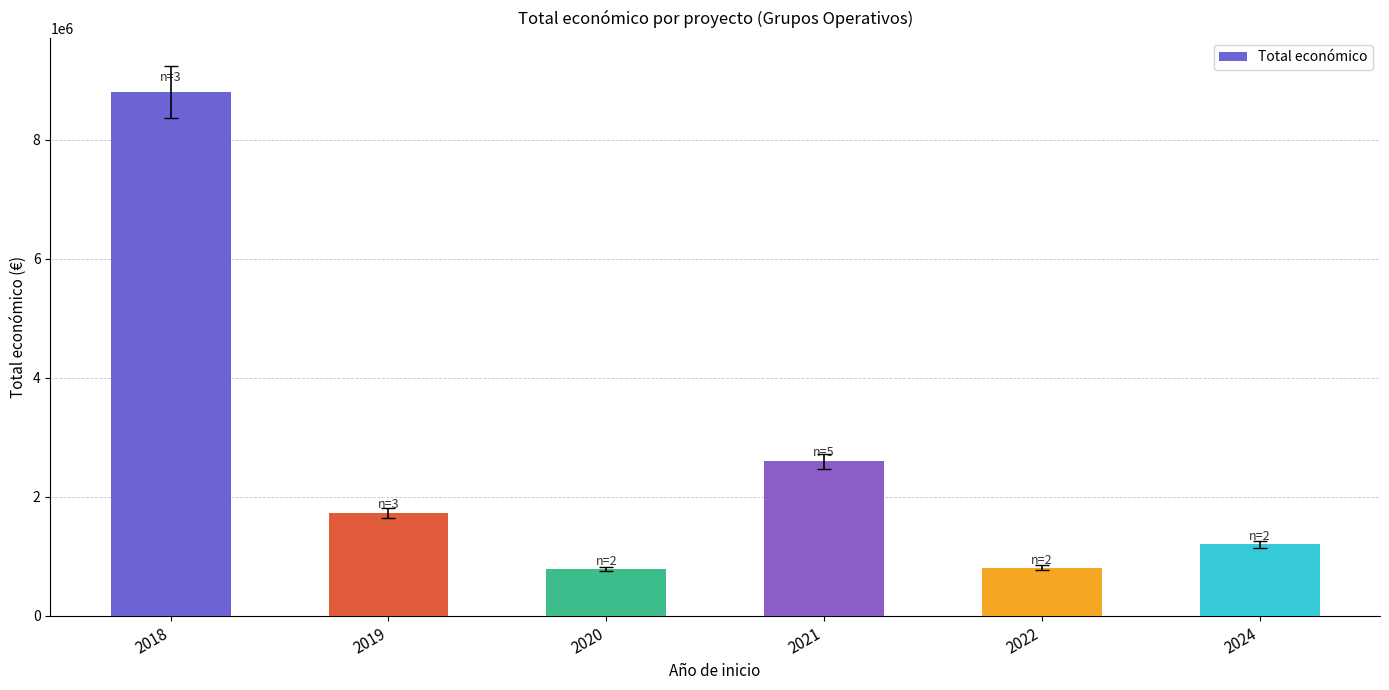

Which has a higher value, 2019 or 2018?

2018